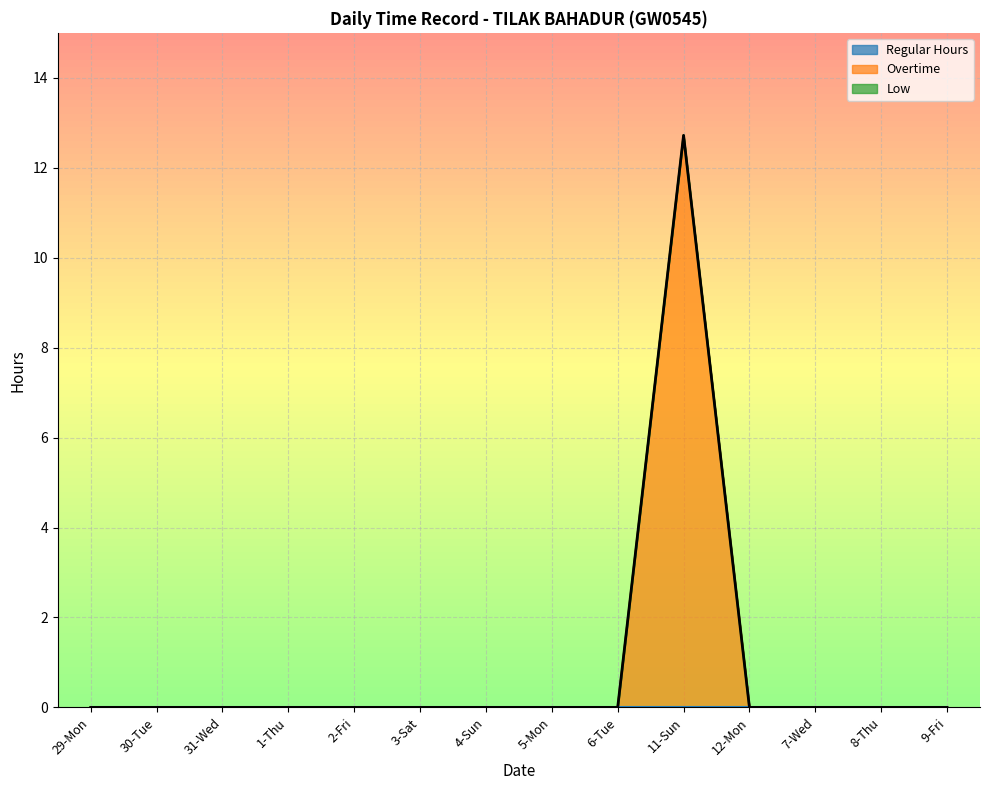

Which series has the largest range (max minus min)?

Overtime